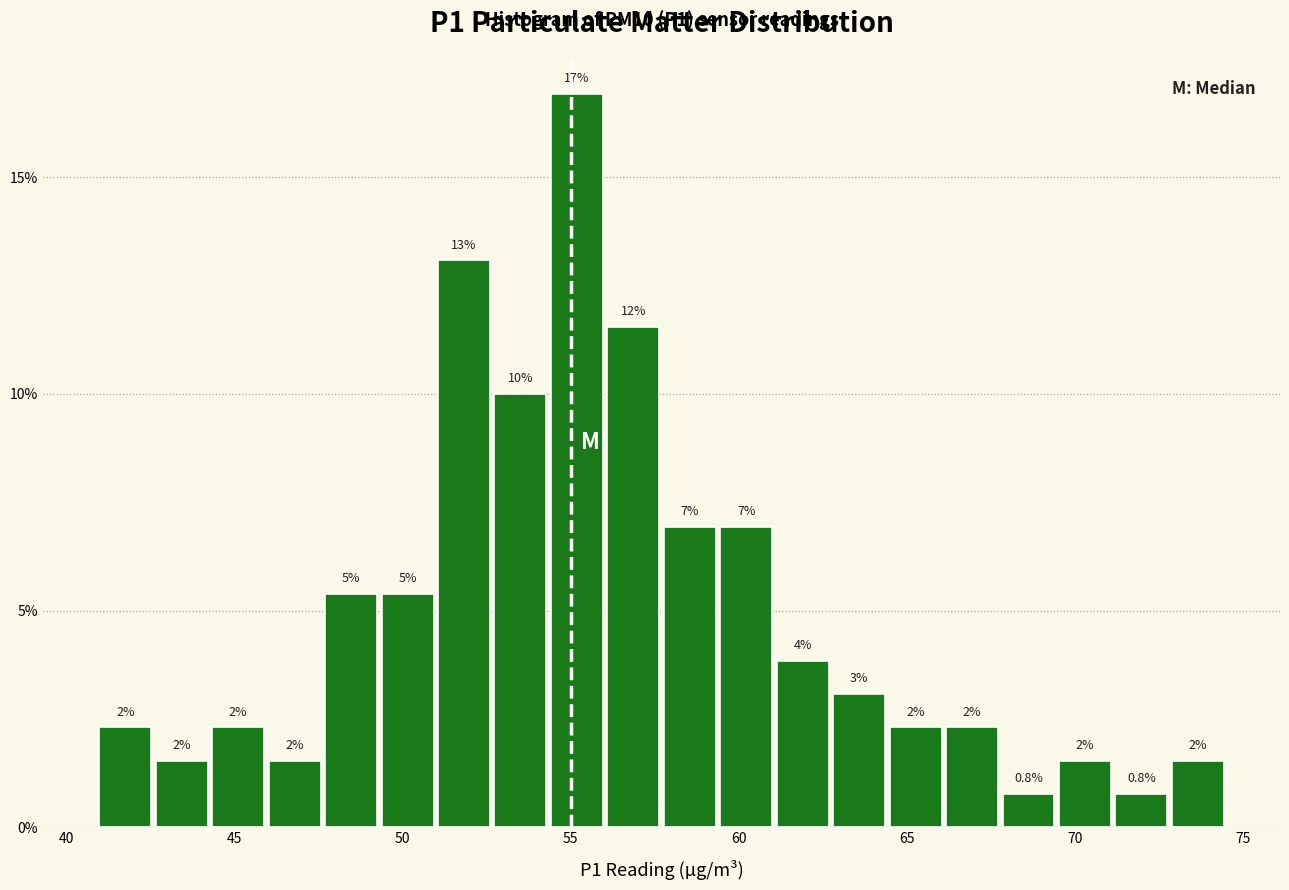

Read against the x-axis, roughly where is the centre of the tallest bar?

55.0